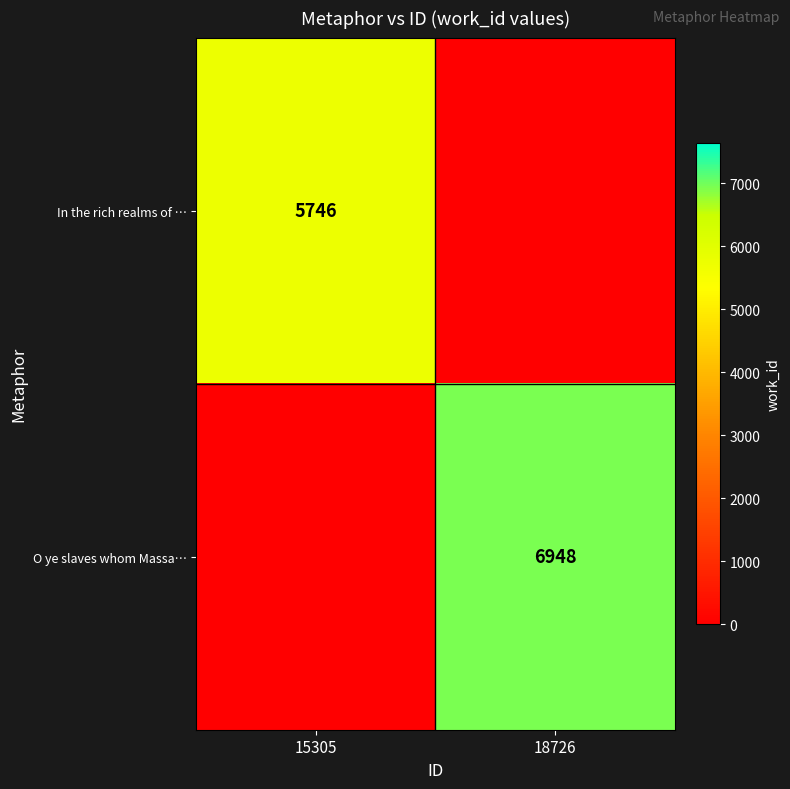

True or false: In the rich realms of … has a value of 9914 at 15305.

False